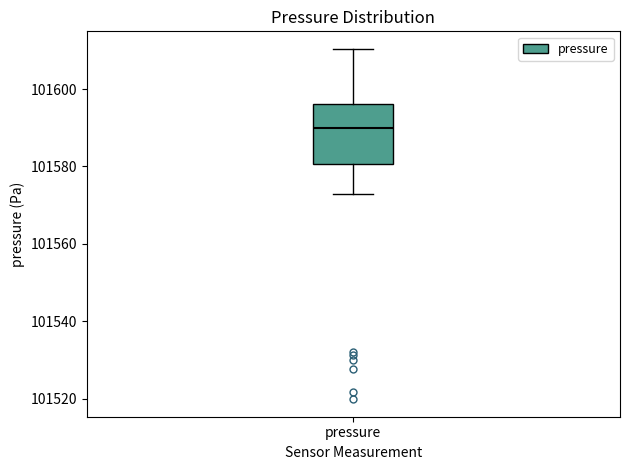

Read this box plot against the y-axis: the position of the median line, the range covered by the box, and the ends of both whiskers. The values are not printed on the chart, so give them approximately, as read against the axis.

median 101590, box 101580 to 101596, whiskers 101572 to 101610